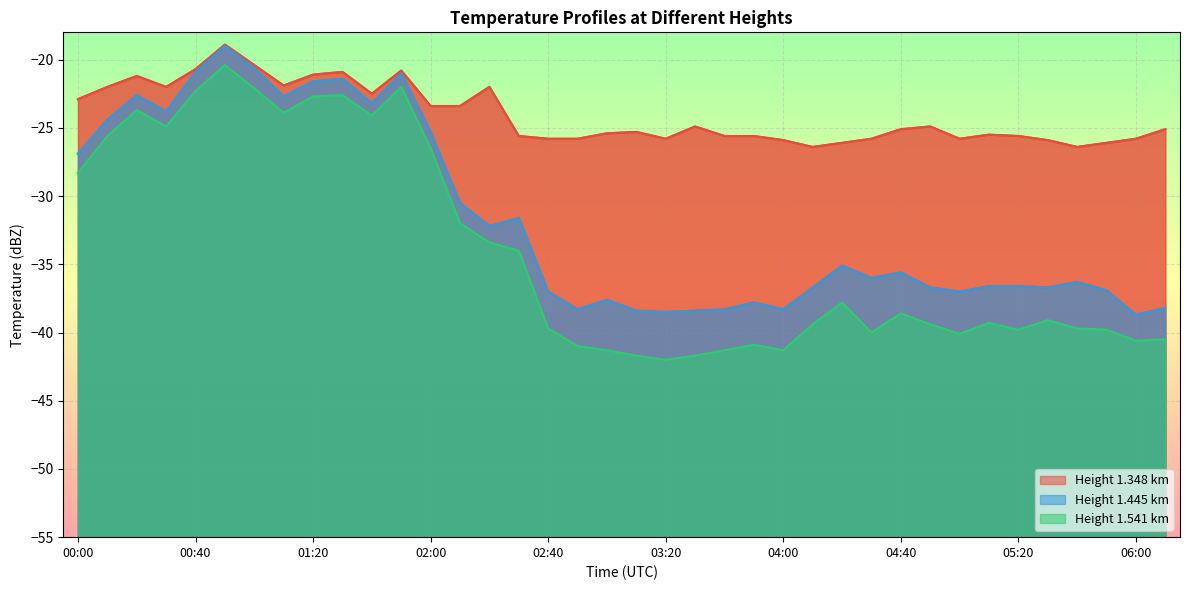

Is the value of 1.541 at 00:20 greater than the value of 1.445 at 04:30?

Yes